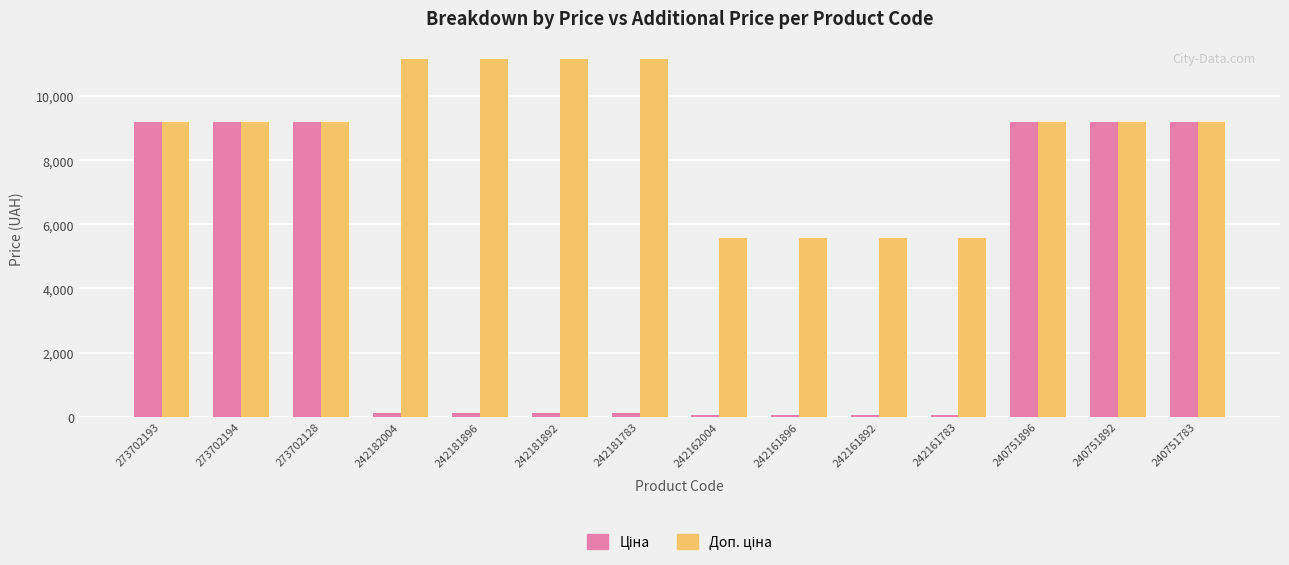

At how many categories does at least one series exceed 608?

14